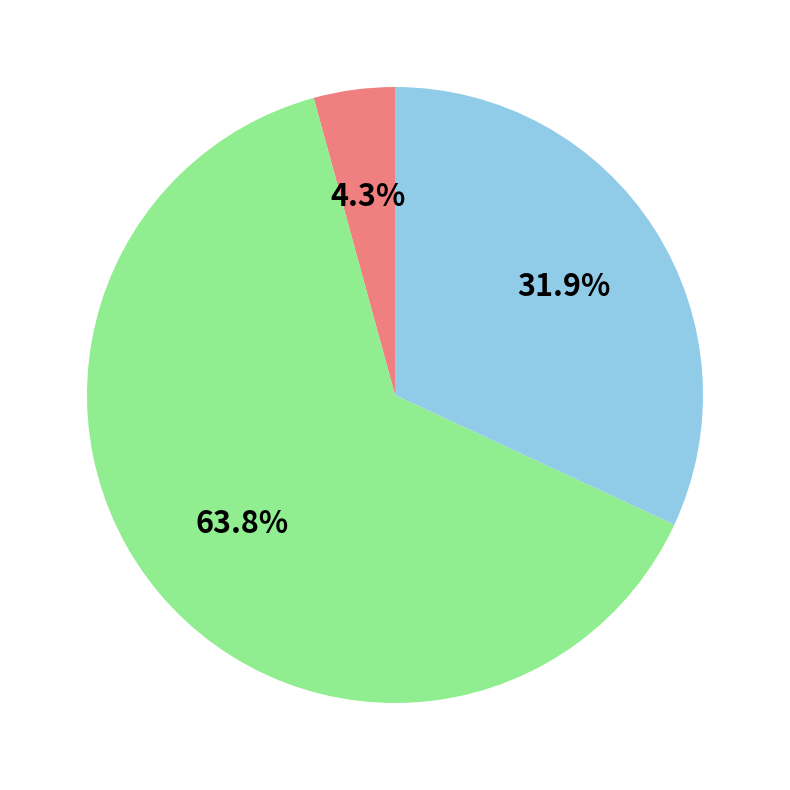

Is there any slice that represents more than half of the pie?

Yes